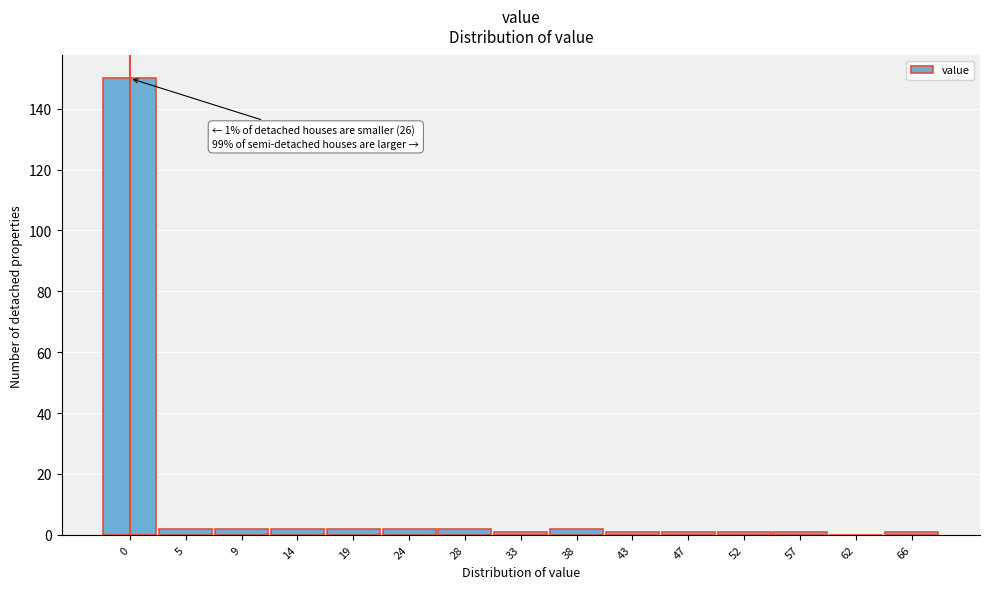

Reading left to right, what are all the values shown in this chart?

0=150	5=2	9=2	14=2	19=2	24=2	28=2	33=1	38=2	43=1	47=1	52=1	57=1	62=0	66=1